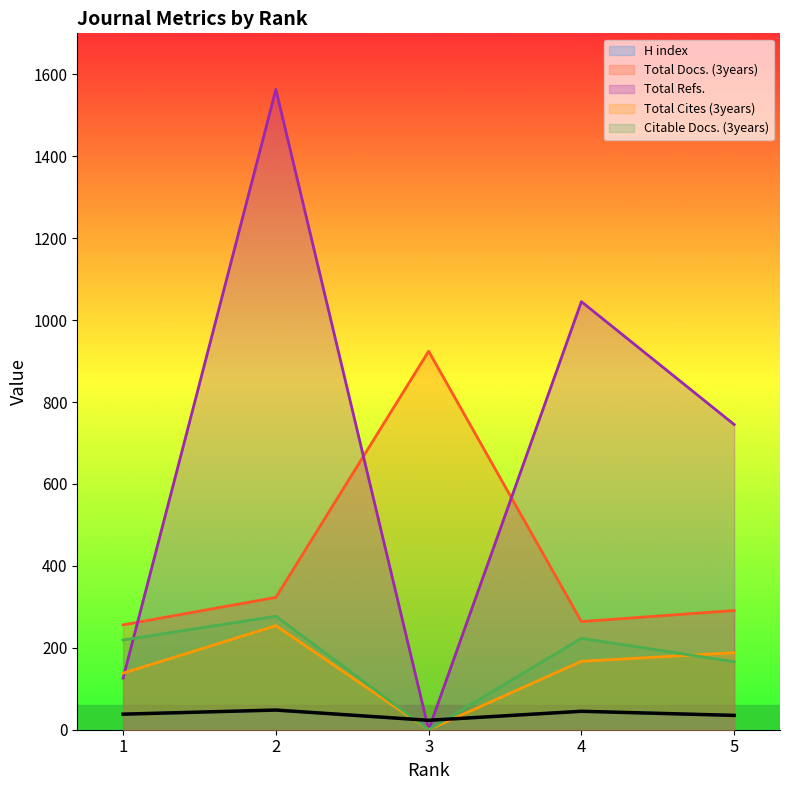

Which category has the highest value across all series?

2